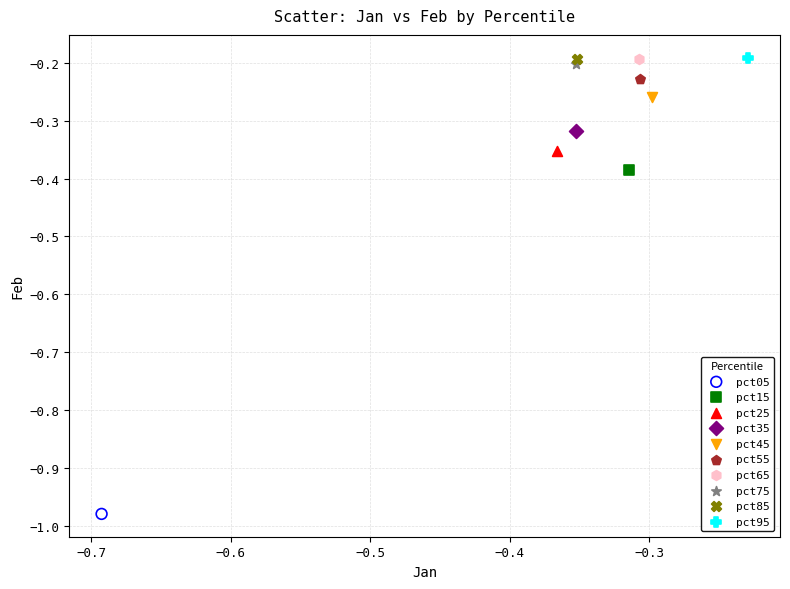

What are all the series names shown in the legend?

pct05, pct15, pct25, pct35, pct45, pct55, pct65, pct75, pct85, pct95